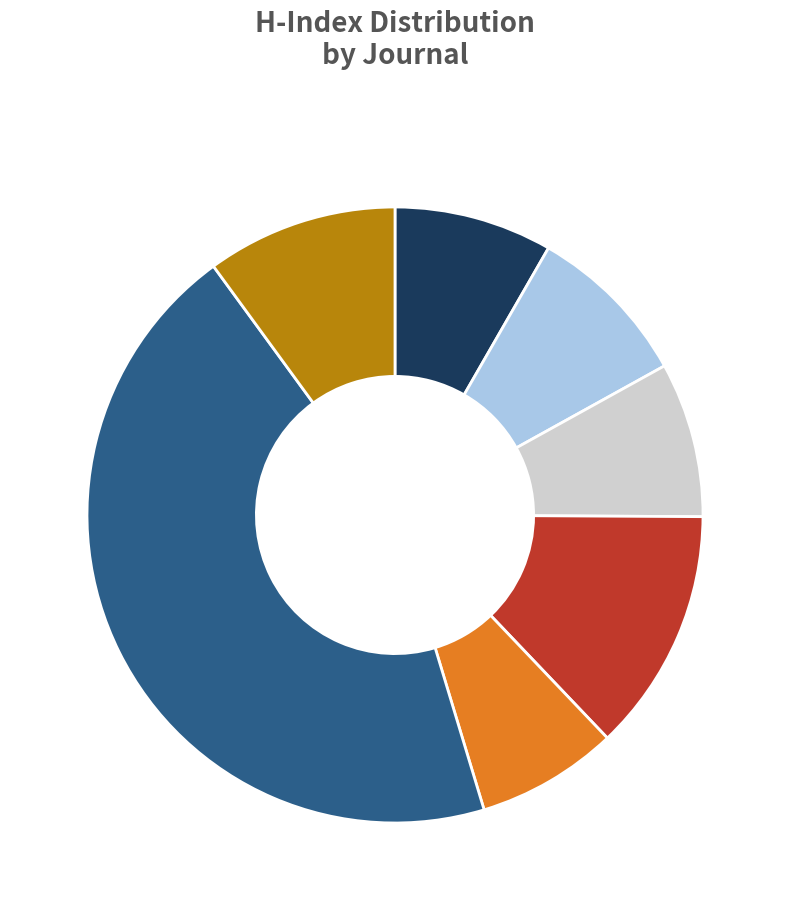

Is there a majority slice in this chart?

No